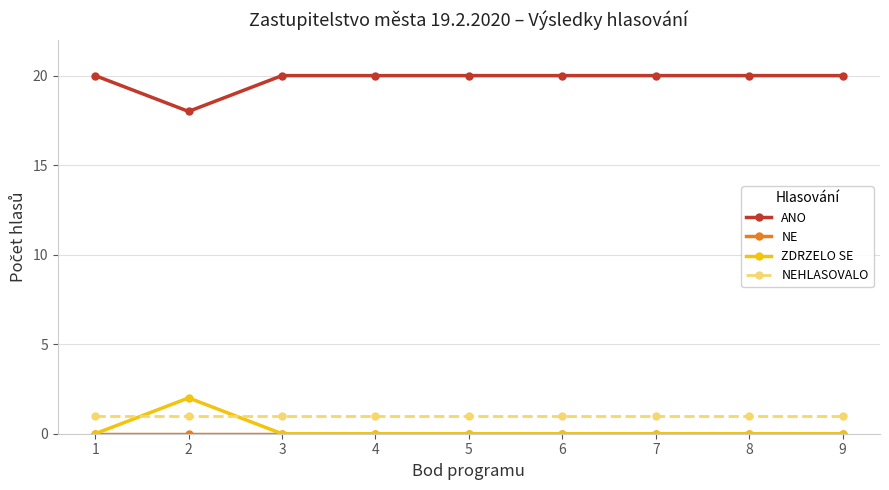

True or false: ZDRZELO SE has more than 0 points higher than both neighbors.

True